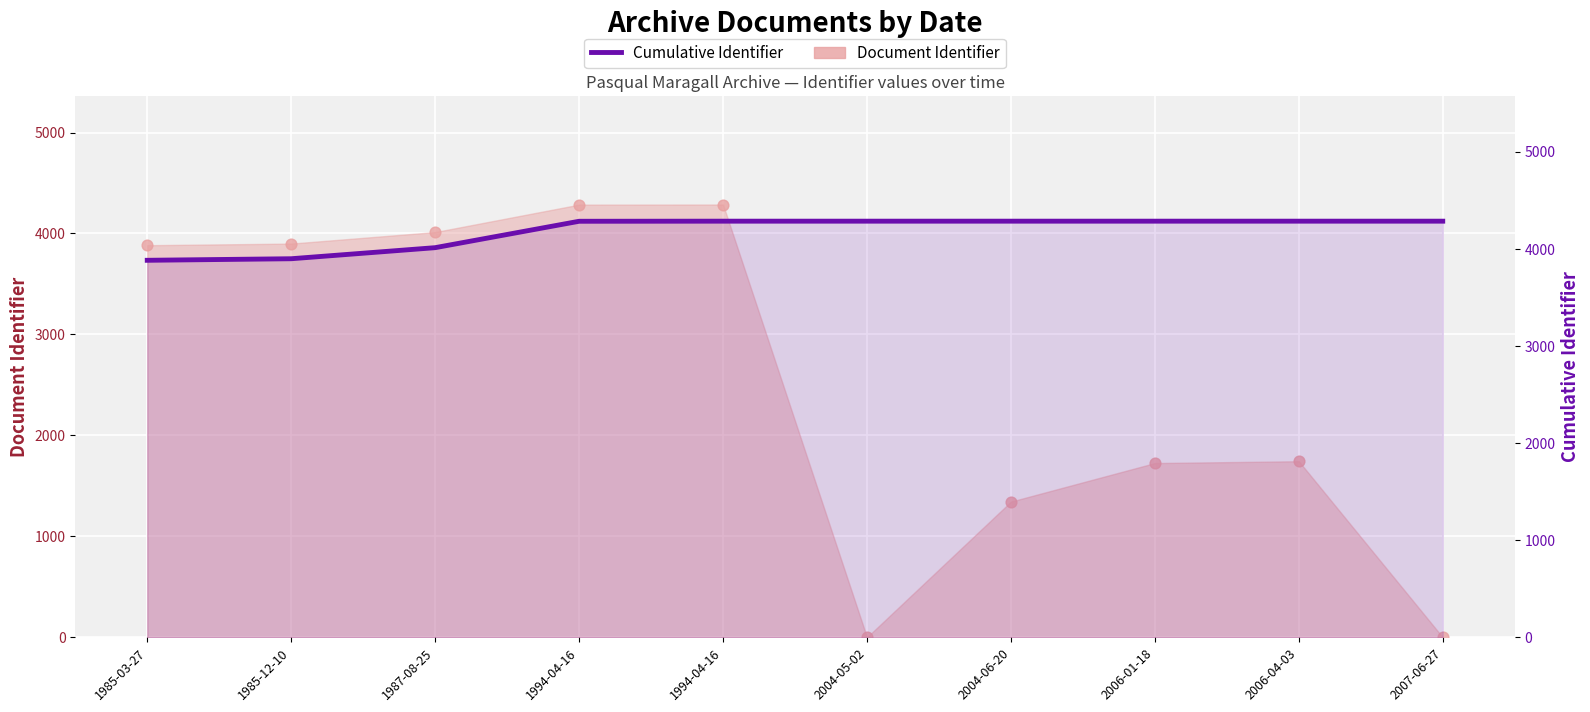

Approximately how many times larger is the value at 2004-05-02 compared to 2006-01-18?

1.0